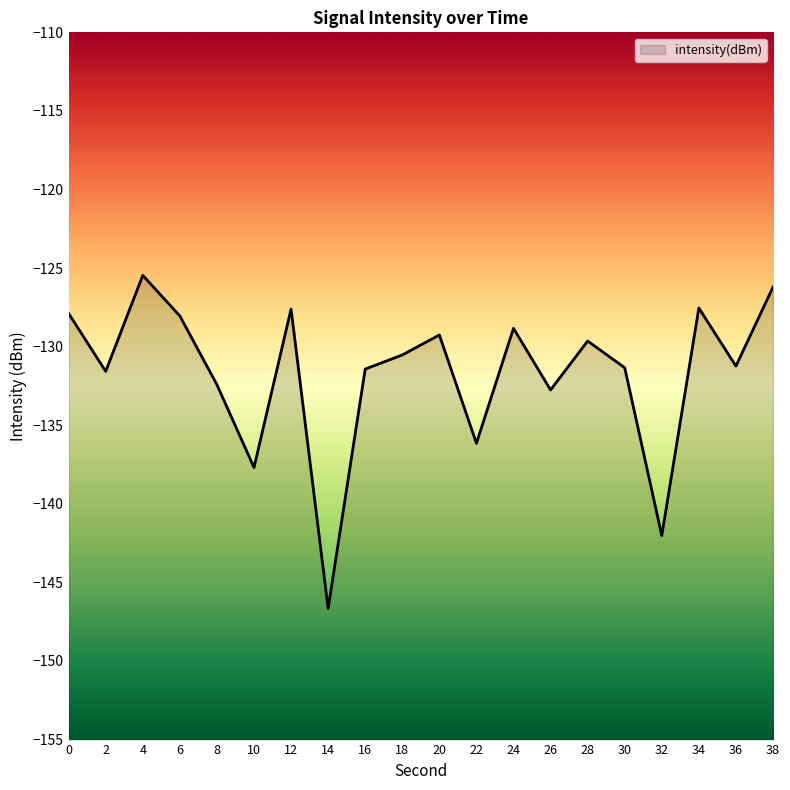

What is the difference between the maximum and minimum values?

21.2